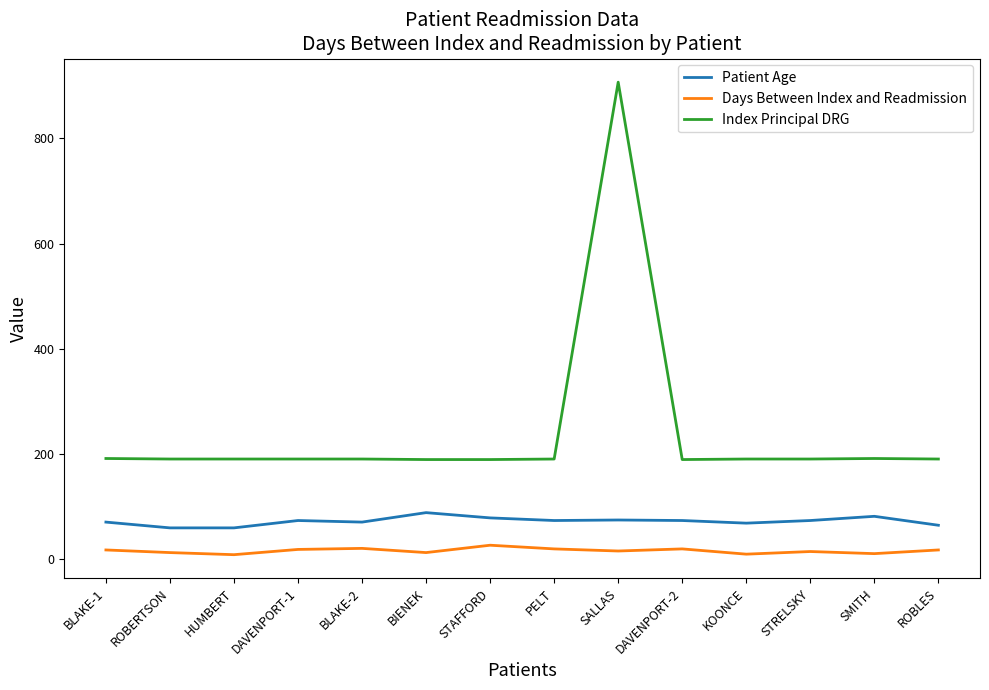

Is the value of Patient Age at STAFFORD greater than the value of Index Principal DRG at BLAKE-1?

No